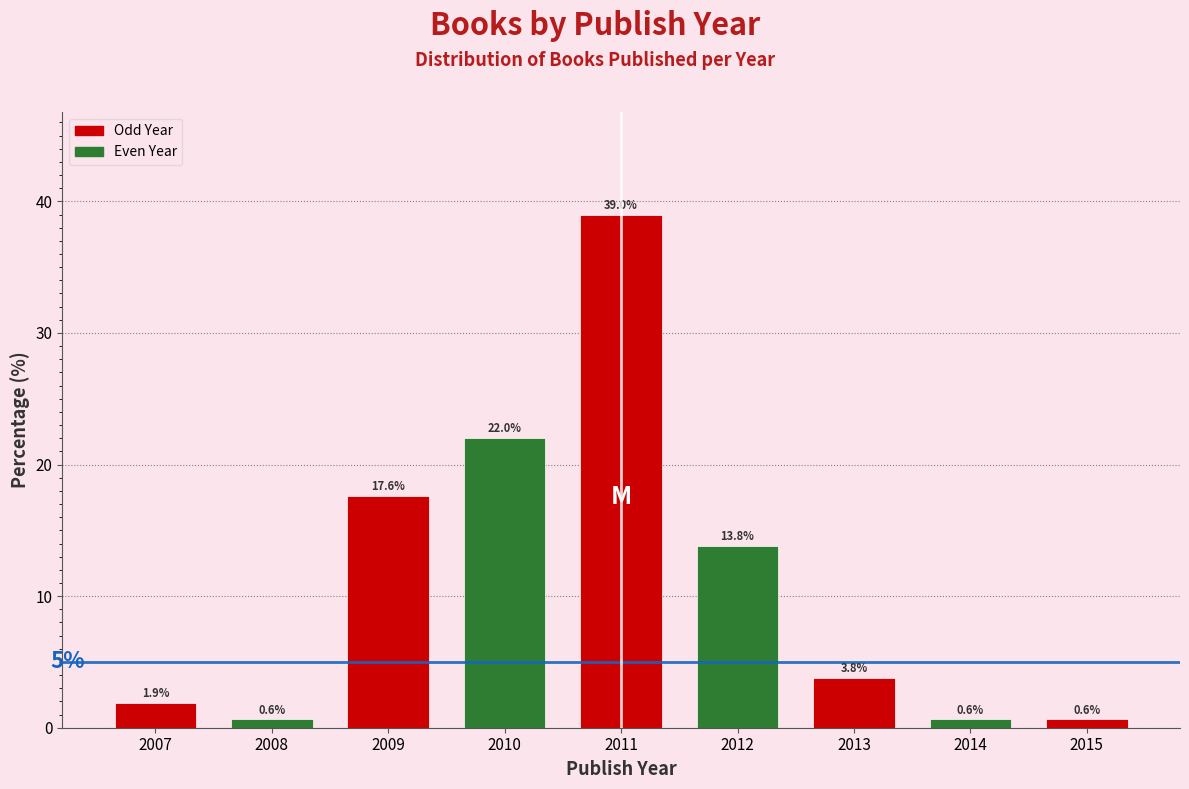

Reading left to right, extract all data points from this chart.

2007=1.9	2008=0.6	2009=17.6	2010=22.0	2011=39.0	2012=13.8	2013=3.8	2014=0.6	2015=0.6